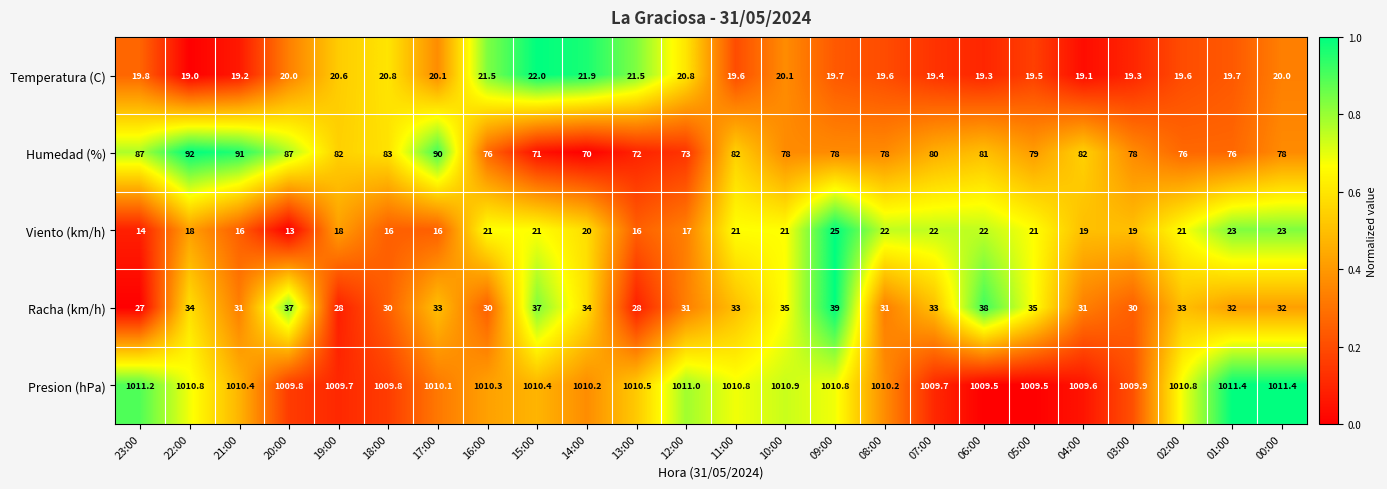

Is the value of Racha (km/h) at 18:00 greater than the value of Presion (hPa) at 04:00?

No